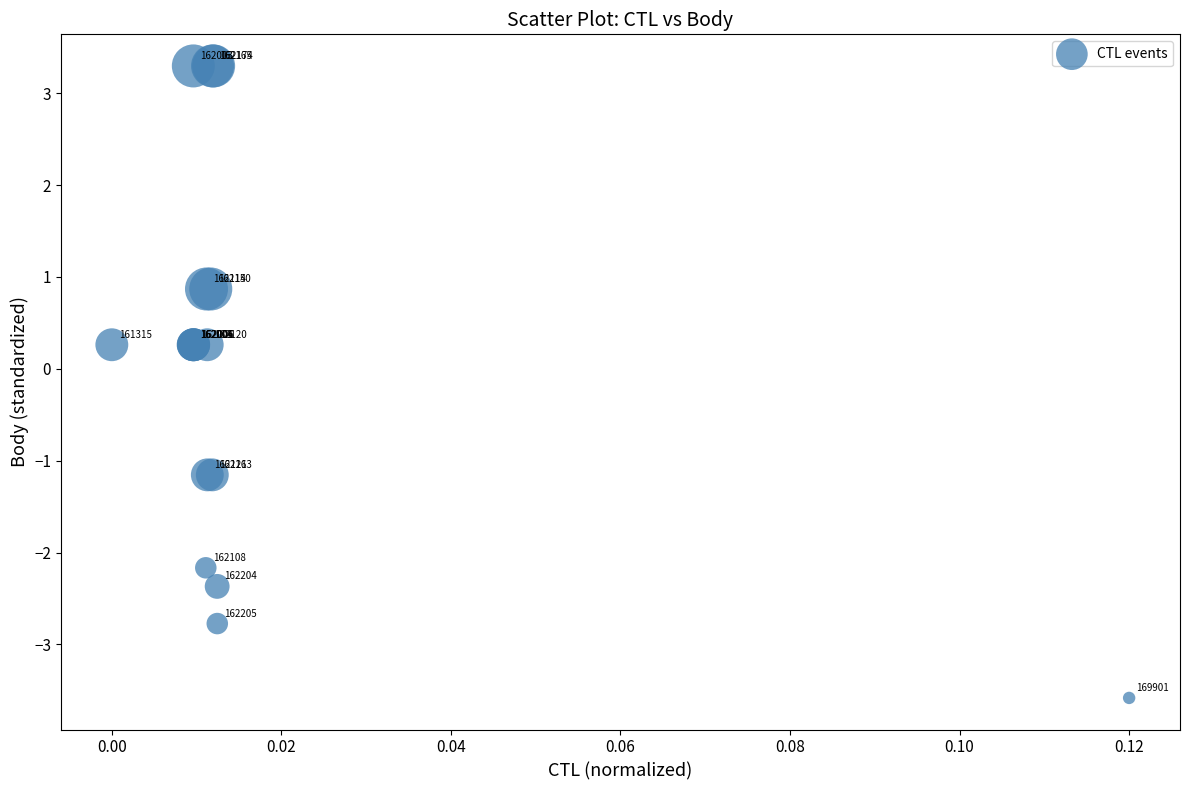

What Y value in the scatter plot is closest to 0?

0.3